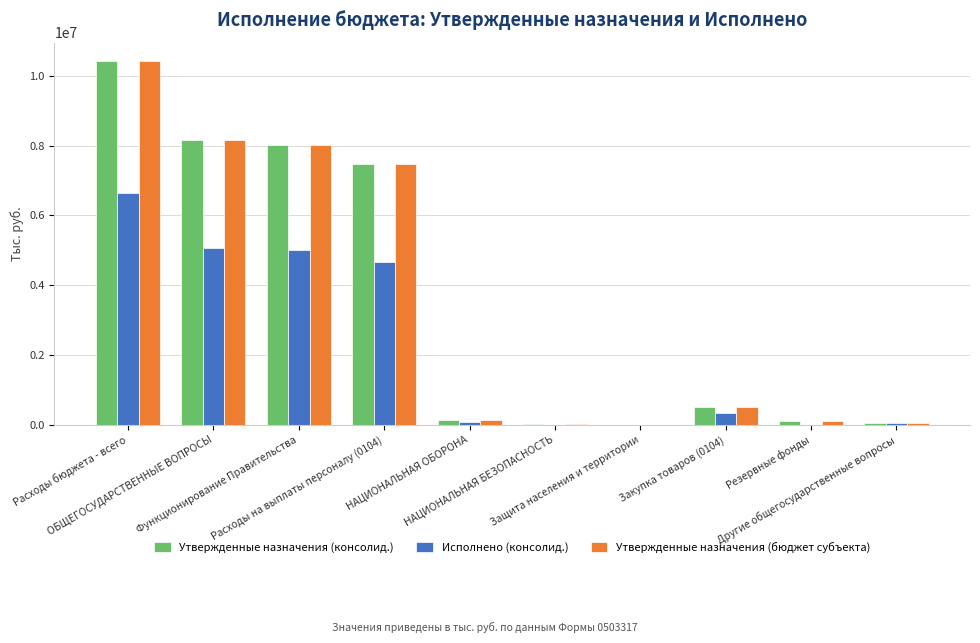

The Утвержденные назначения (бюджет субъекта) series shows 519200.0 at Закупка товаров (0104). True or false?

True